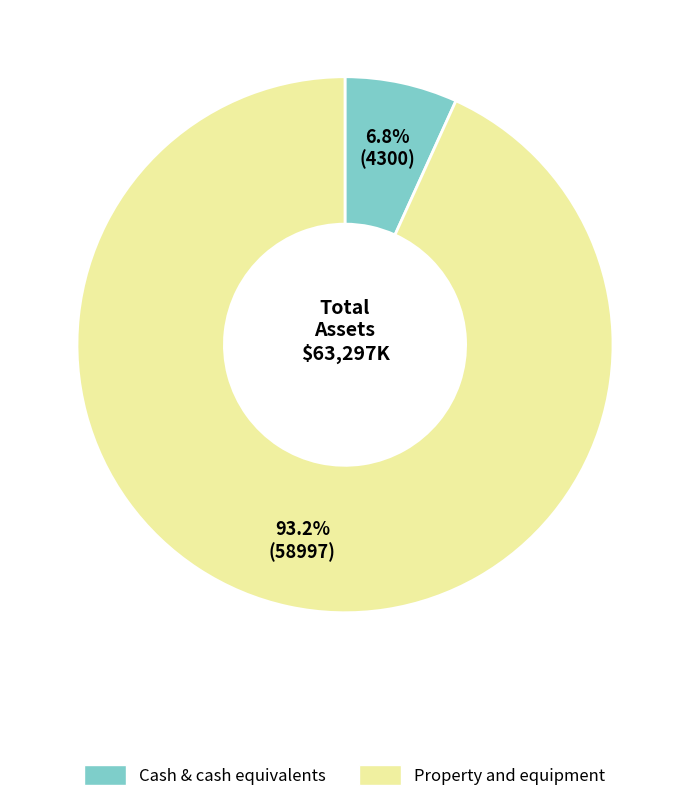

Does any single category account for the majority?

Yes